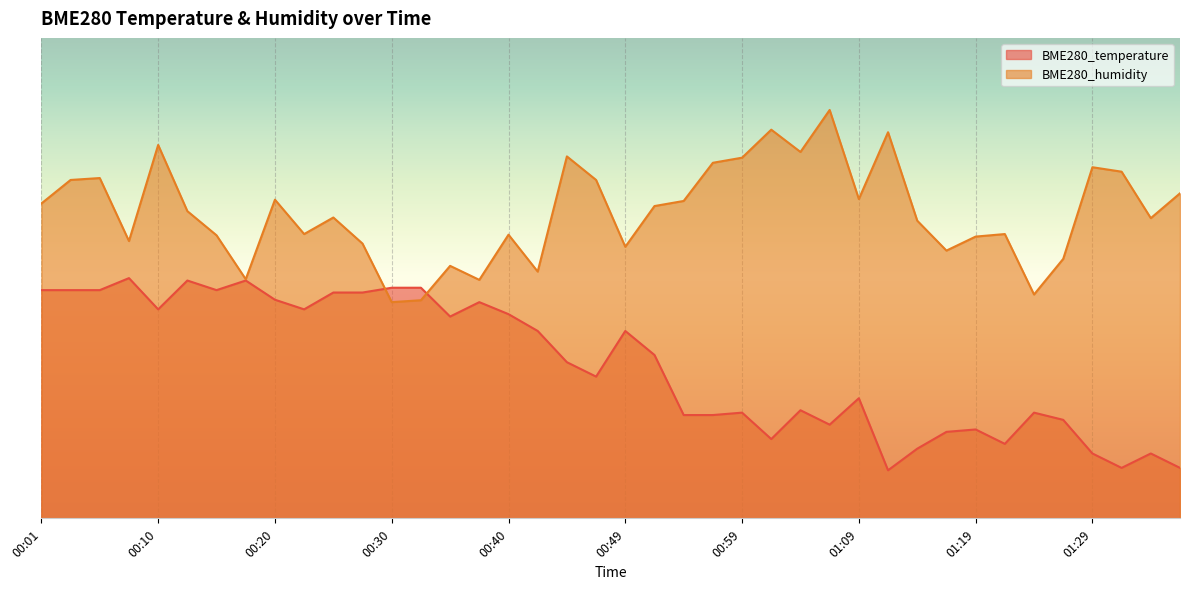

What is the sum of the BME280_temperature values at 00:30 and 01:09?

73.0